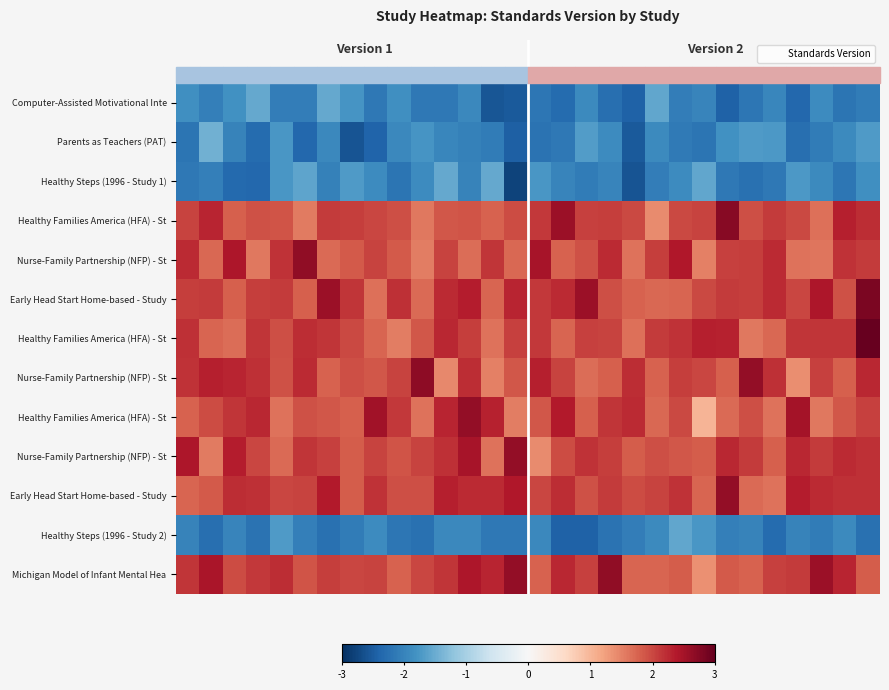

How many series are shown in this chart?

13